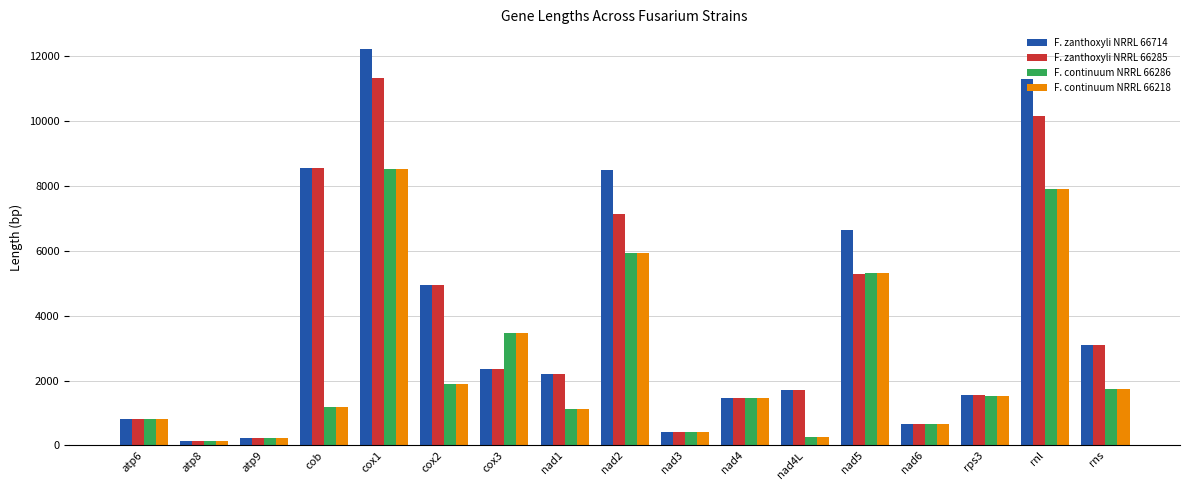

Are the bars grouped side by side (vs. stacked)?

Yes